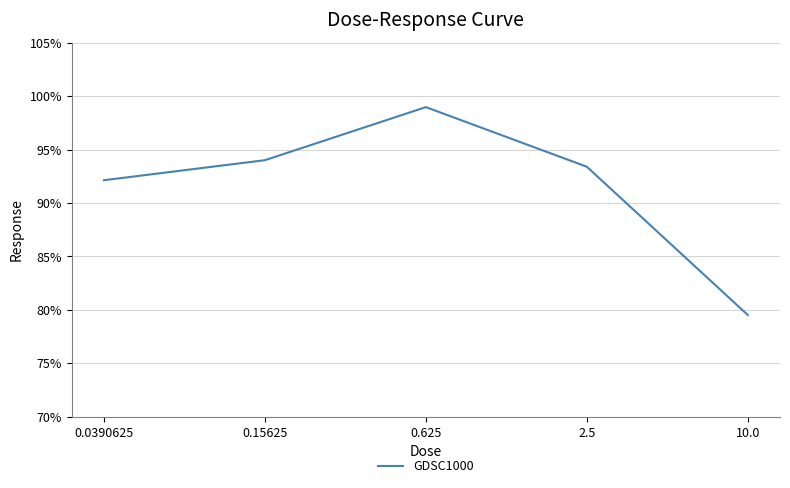

What is the difference between the maximum and minimum values?

19.4